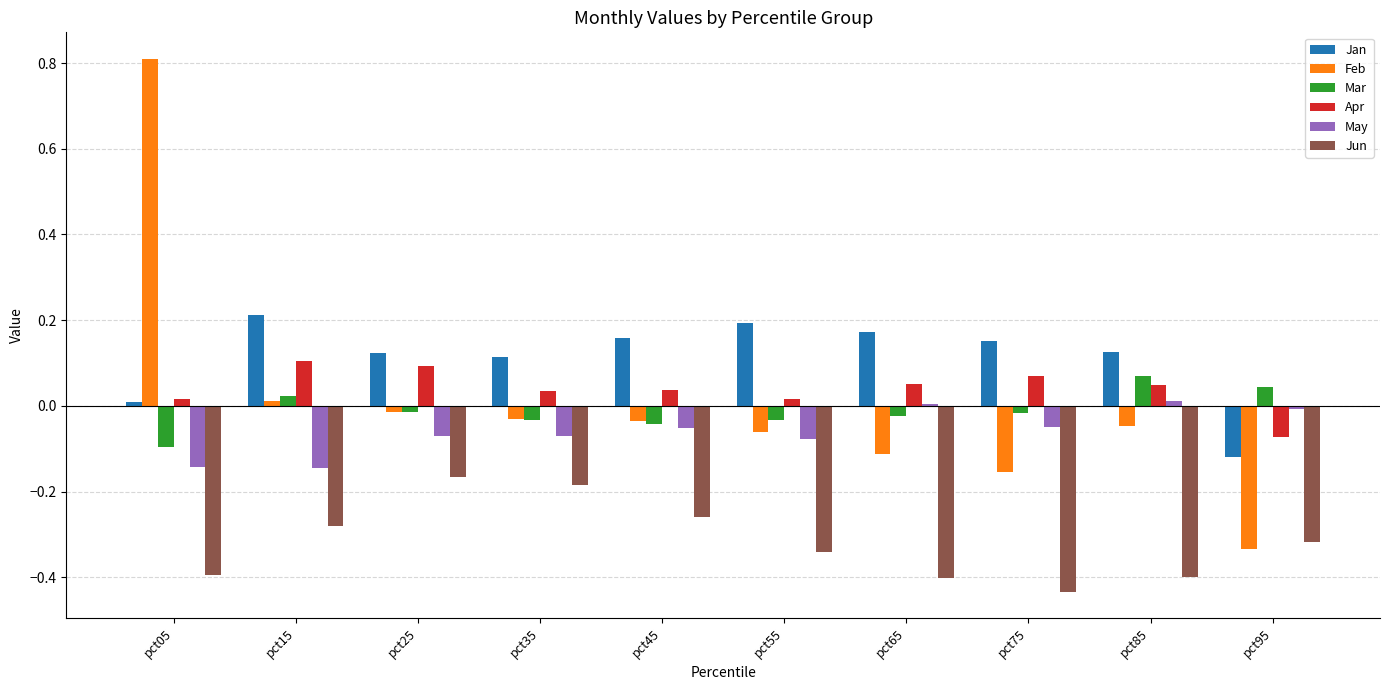

Which series has the largest total across all categories?

Jan